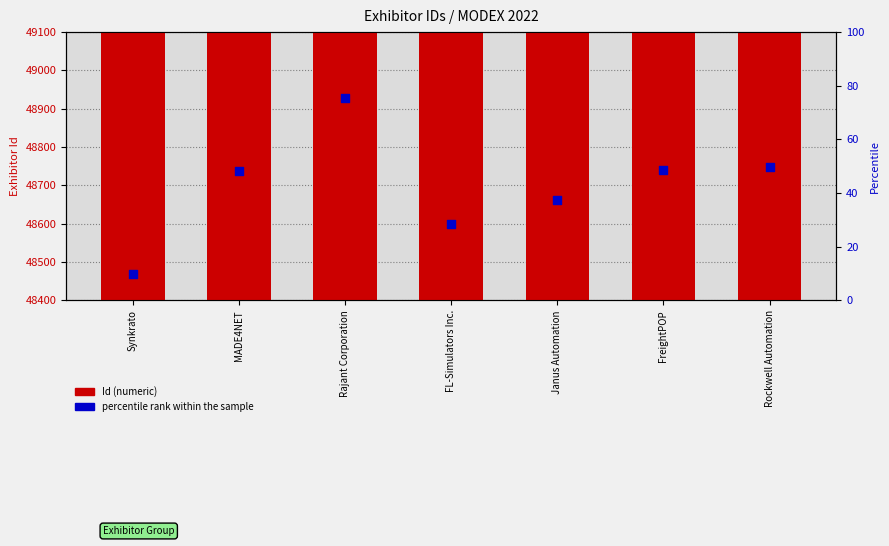

Which series has the largest total across all categories?

Id (numeric)